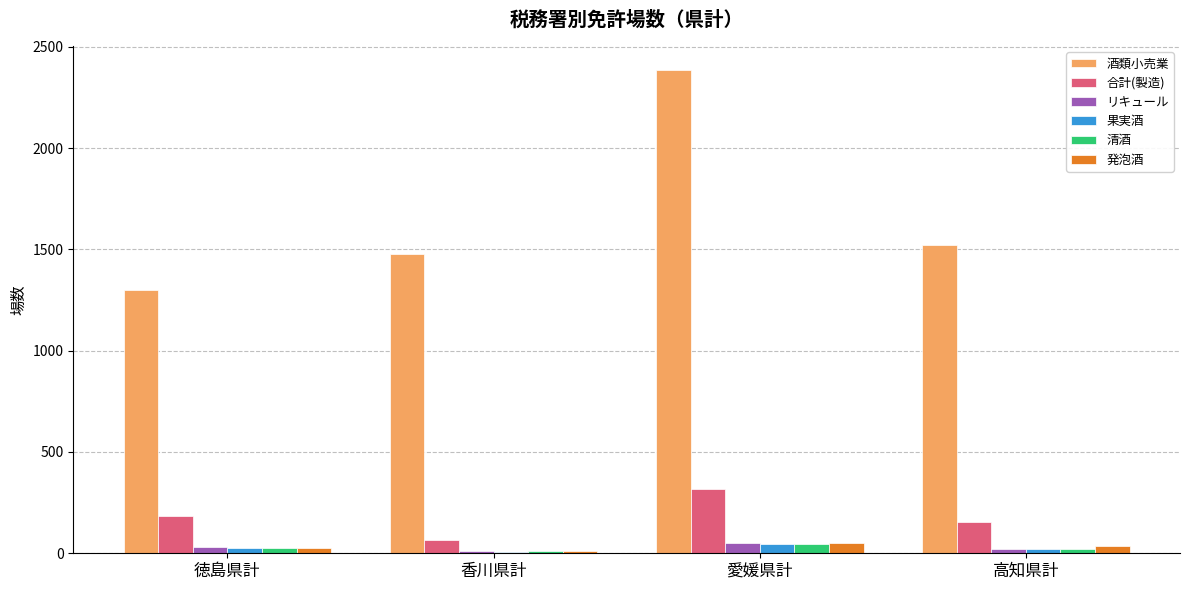

At how many categories does at least one series exceed 1407?

3